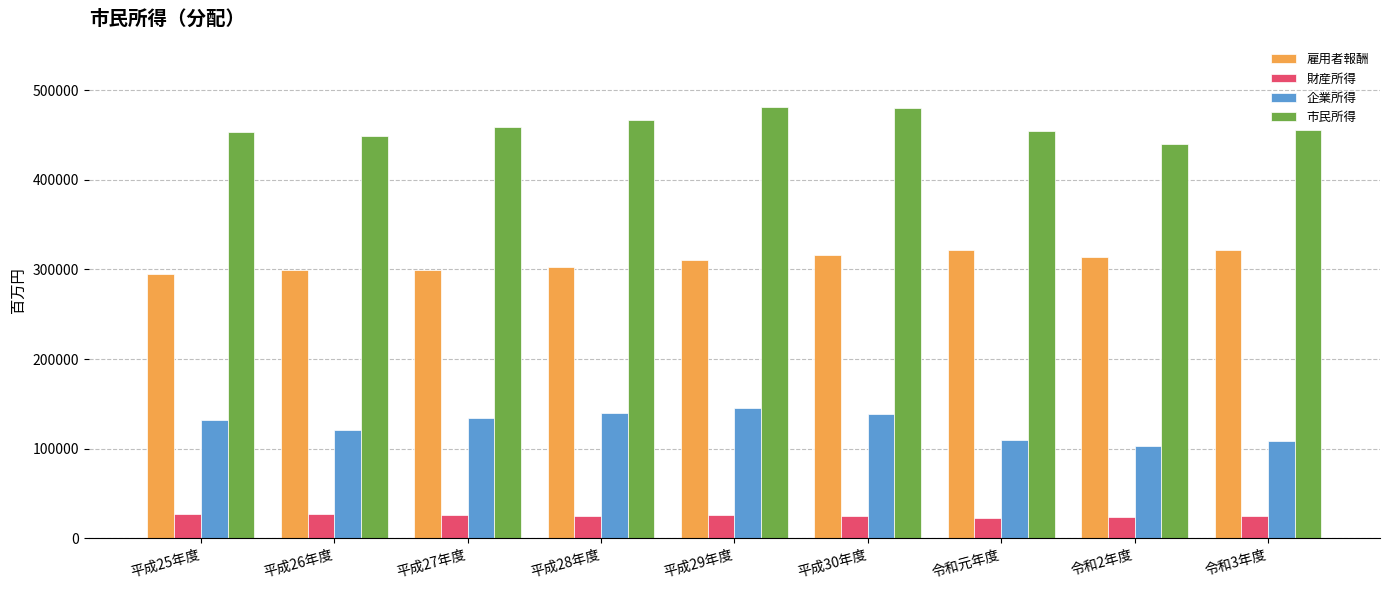

The value of 企業所得 at 令和3年度 is 167976. True or false?

False